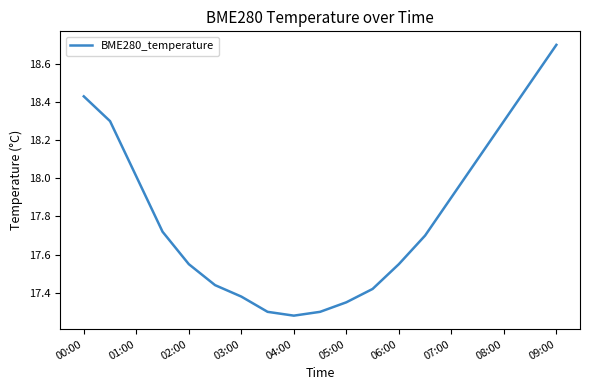

What is the difference between the maximum and minimum values?

1.4